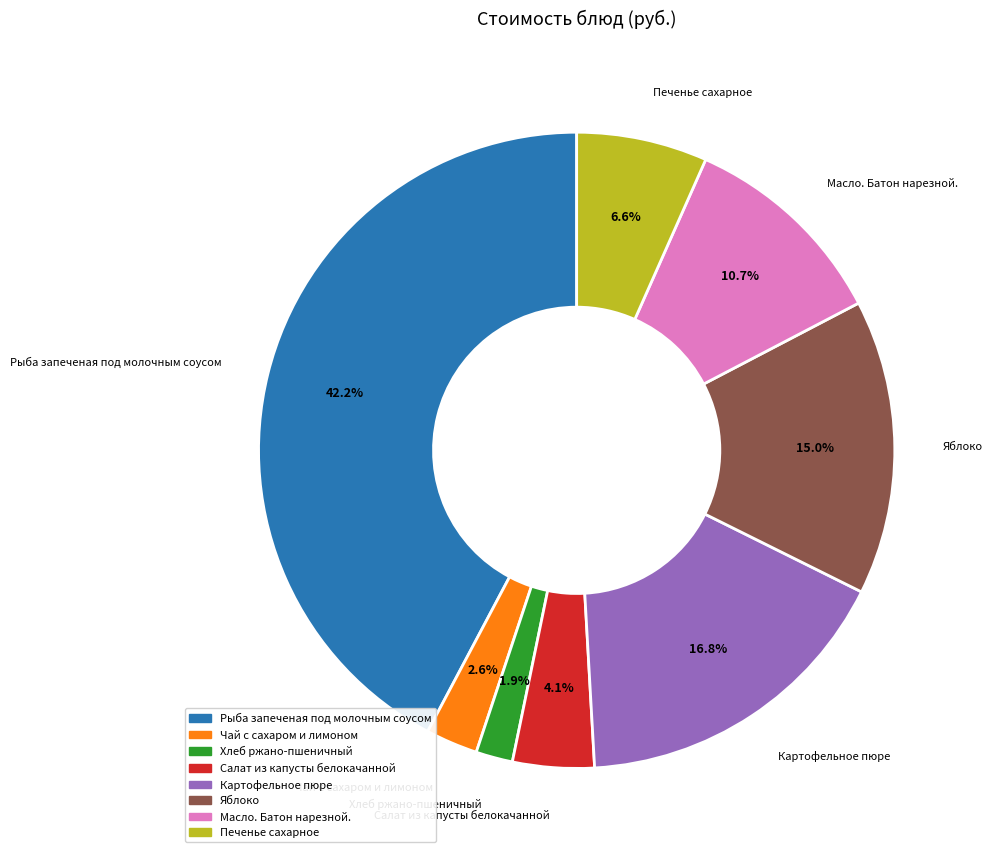

Is it true that Салат из капусты белокачанной is 4% of the pie?

True